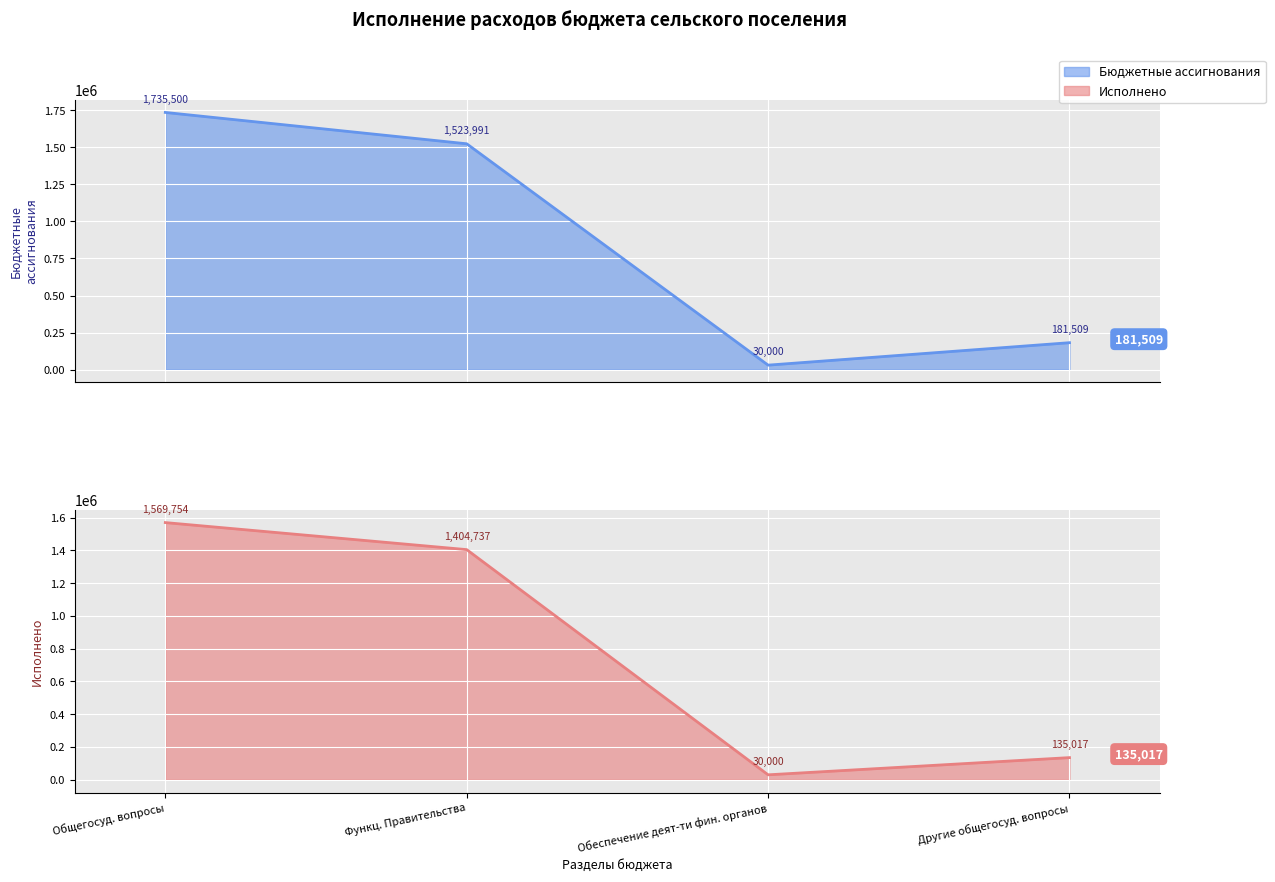

What position from the left is Другие общегосуд. вопросы?

4